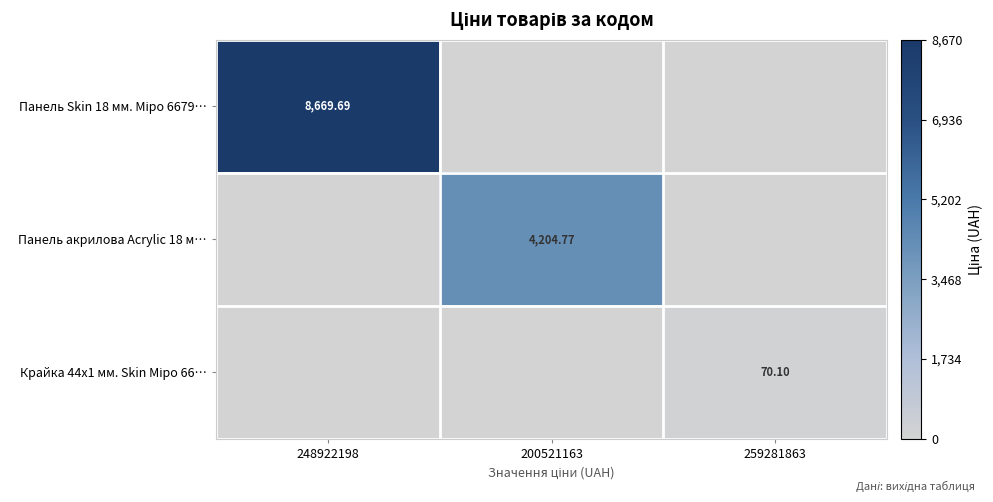

What is the highest value of the Крайка 44x1 мм. Skin Міро 66… series?

70.1